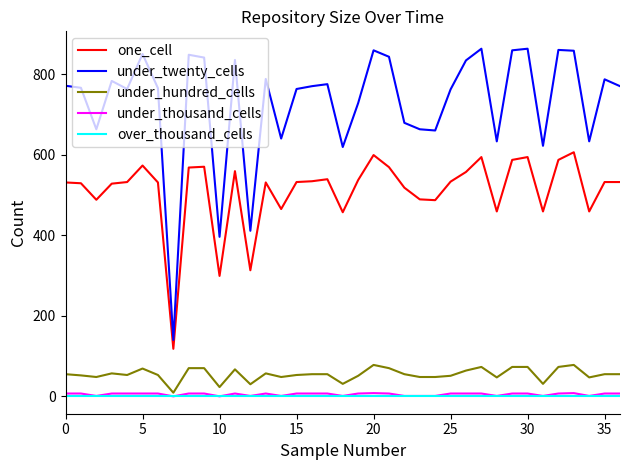

What is the maximum value shown in the chart?

863